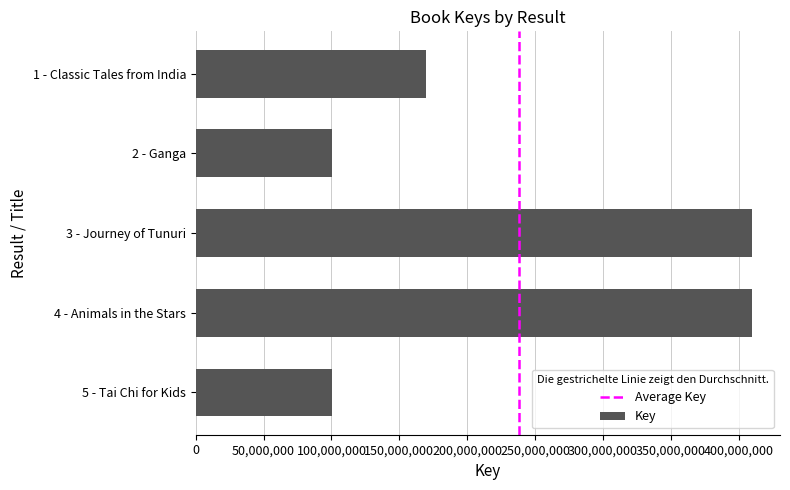

What is the label of the 2nd bar from the bottom?

4 - Animals in the Stars